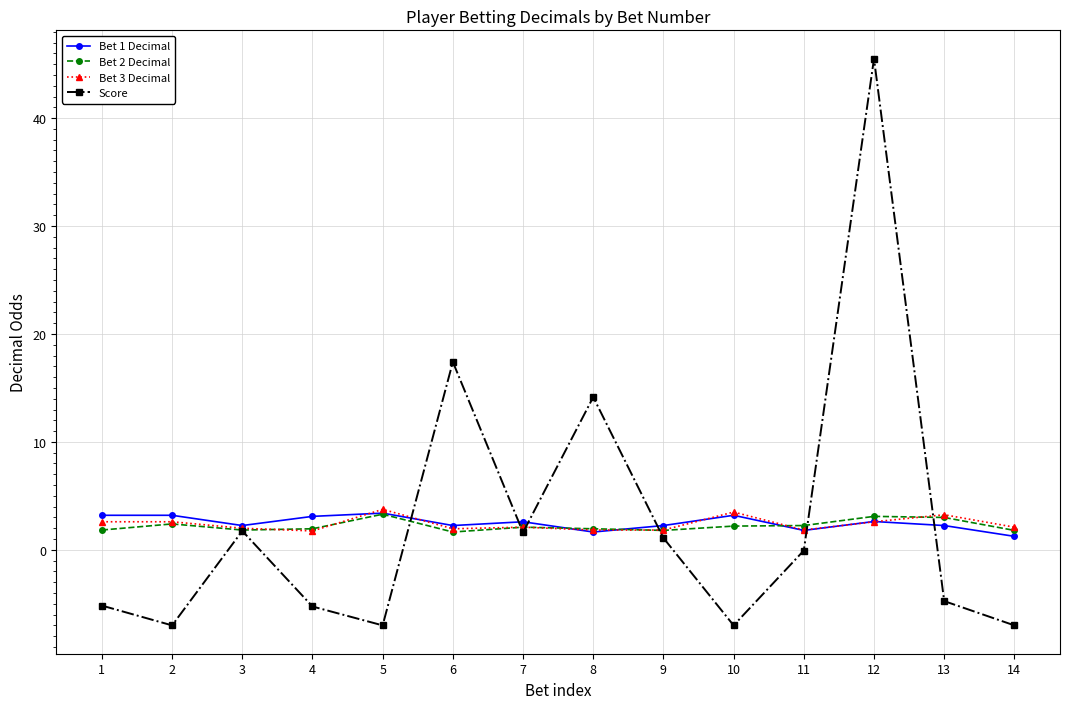

True or false: Bet 1 Decimal has more than 1 points higher than both neighbors.

True